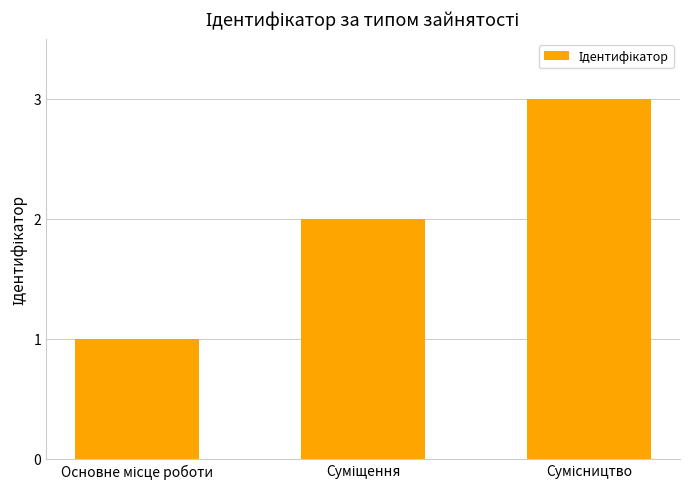

How many bars are there in total?

3